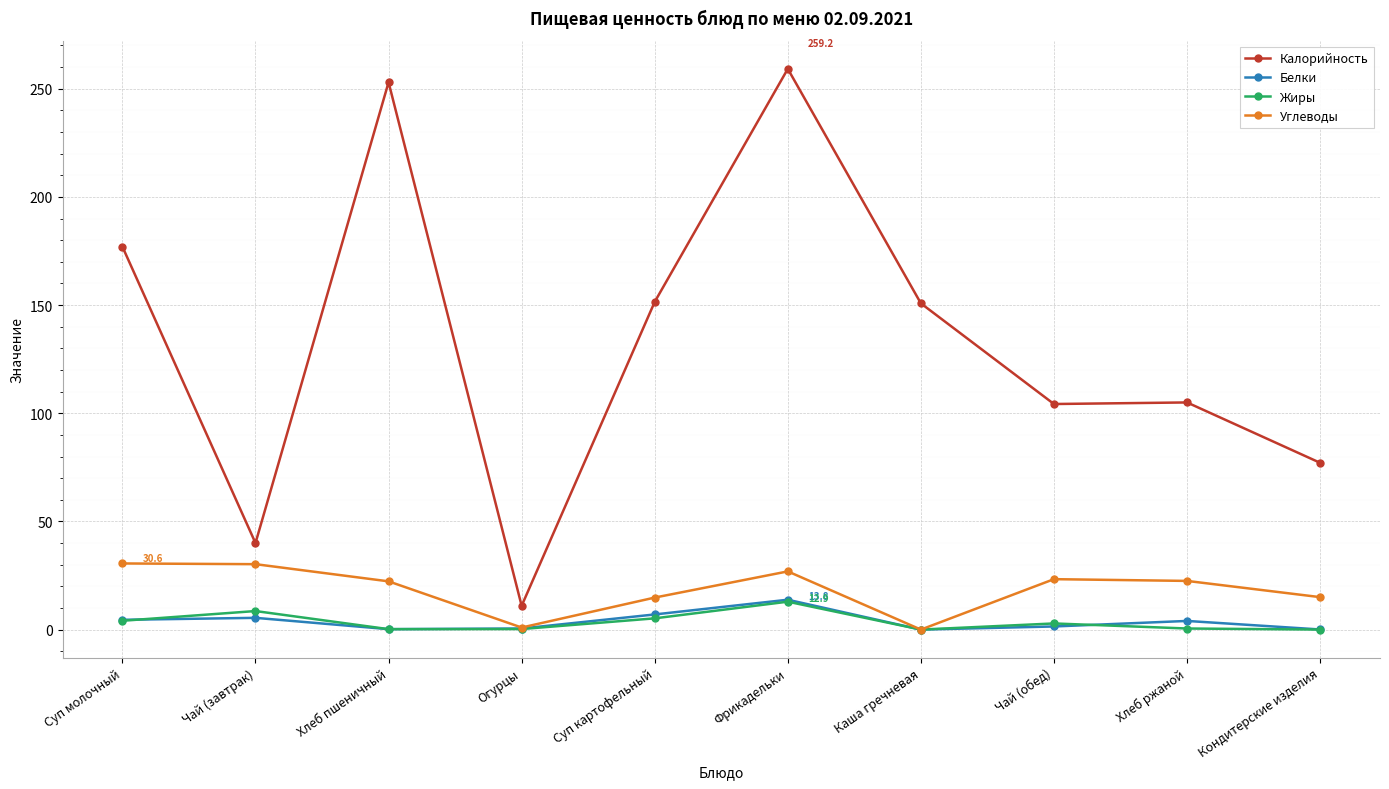

Which series has the largest range (max minus min)?

Калорийность